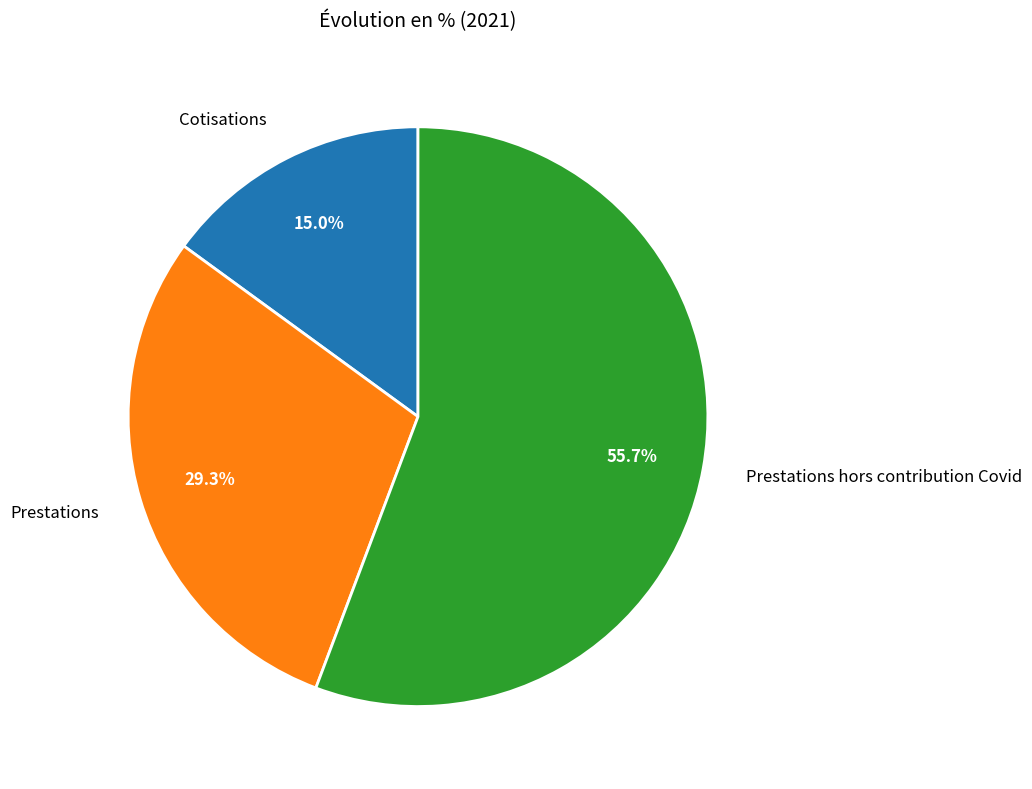

What percentage is the Prestations slice, to the nearest percent?

29%